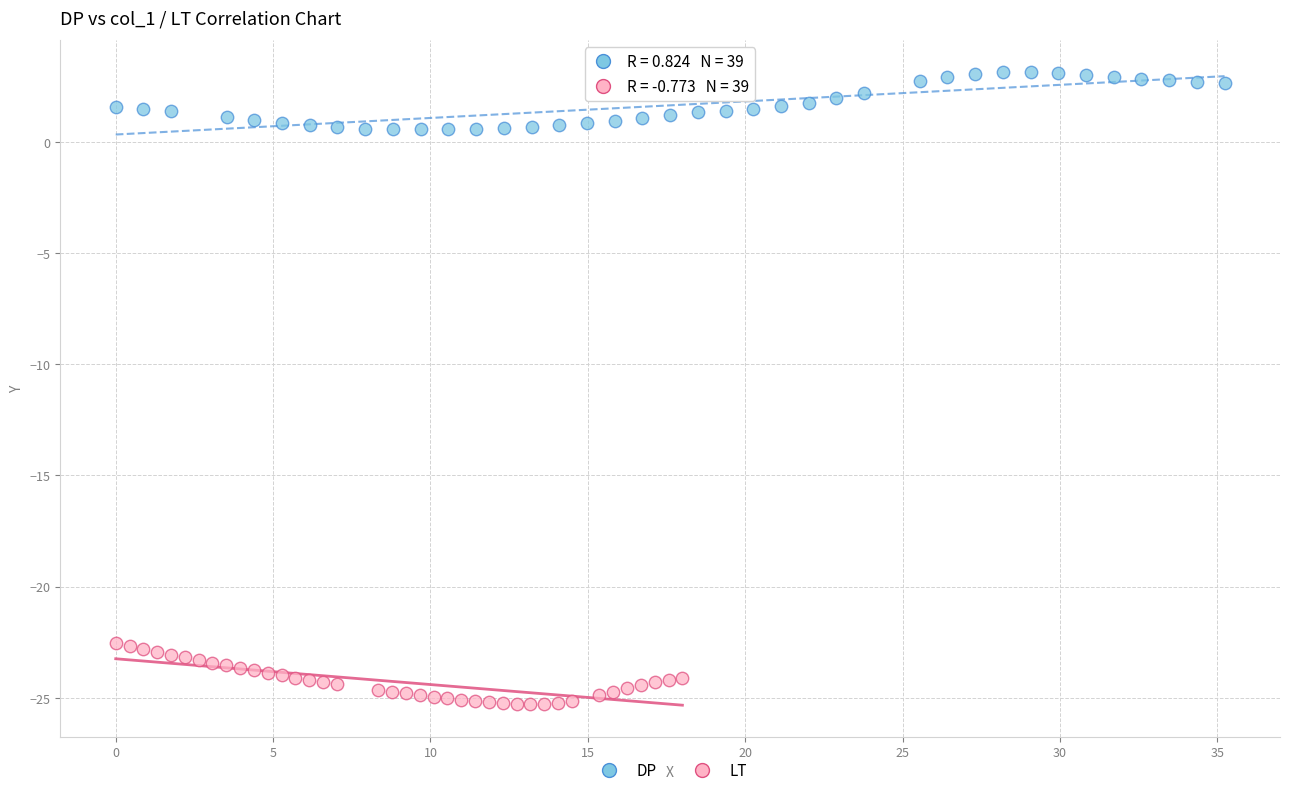

Which series contains the highest Y value?

DP